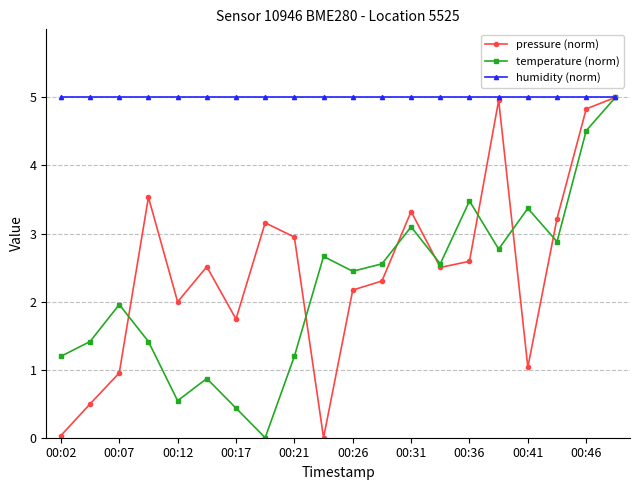

What is the maximum value shown in the chart?

5.0